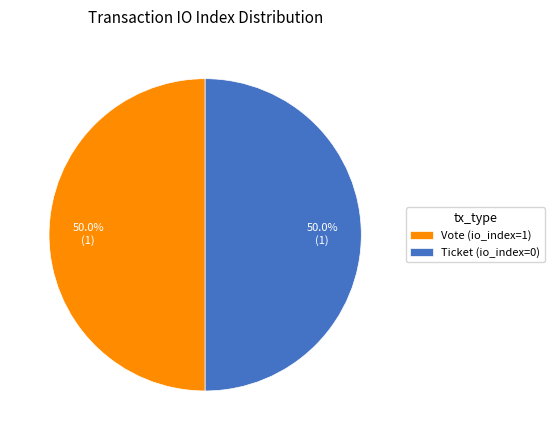

Approximately how many times larger is the value at Ticket (io_index=0) compared to Vote (io_index=1)?

1.0